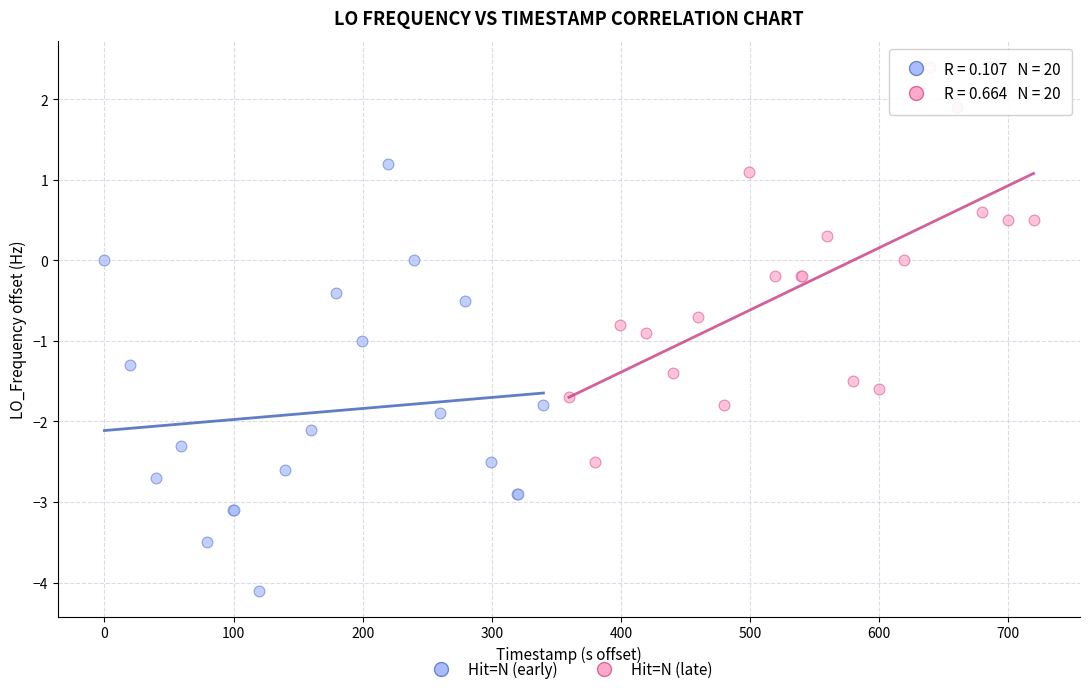

Which series contains the highest Y value?

Hit=N (late)